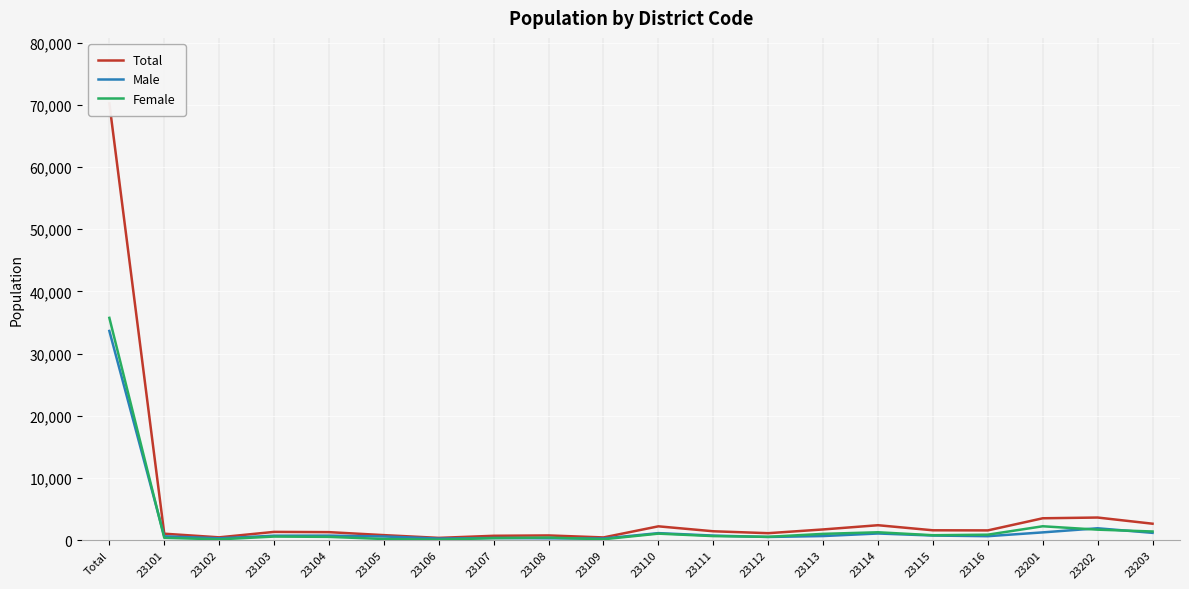

What position from the right is 23202?

2